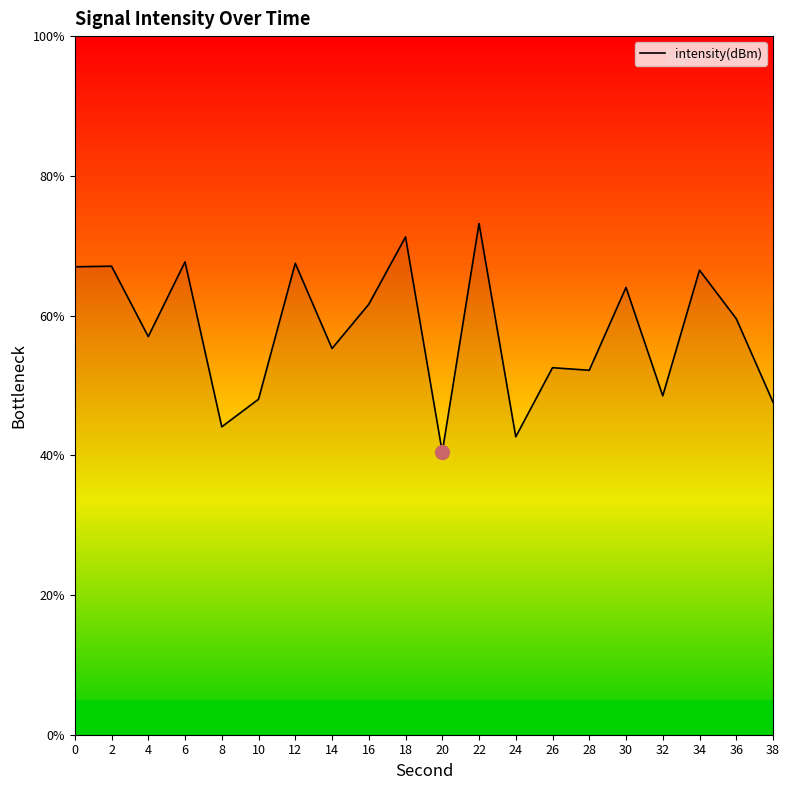

Count the number of values greater than 59.

10